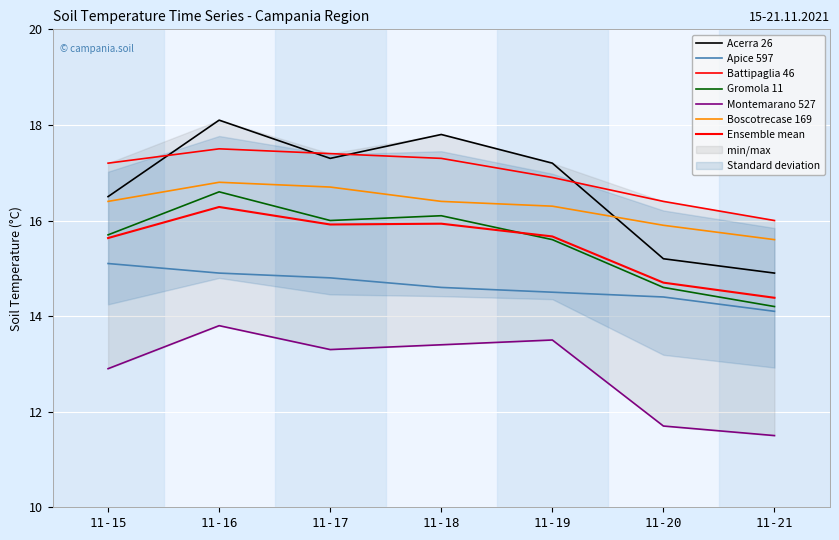

How many interior local valleys does the Acerra 26 series have?

1